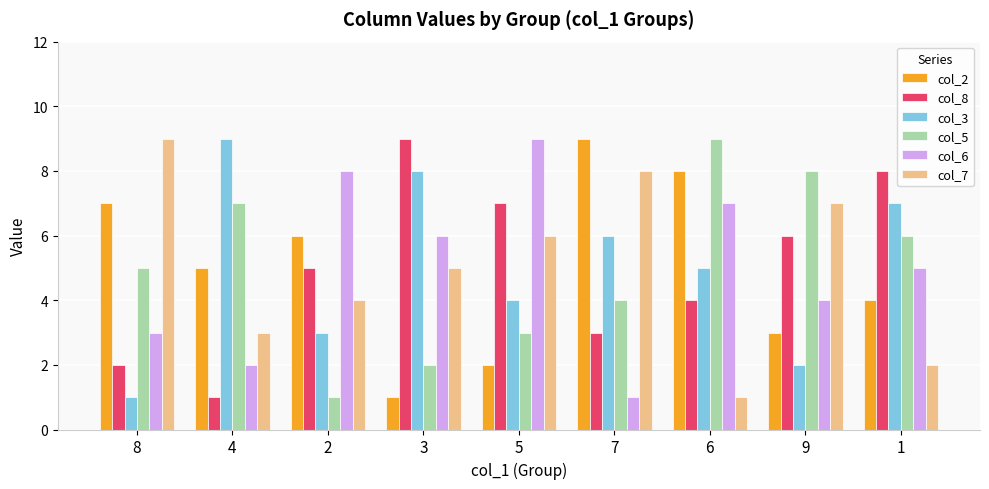

What is the maximum value for col_8?

9